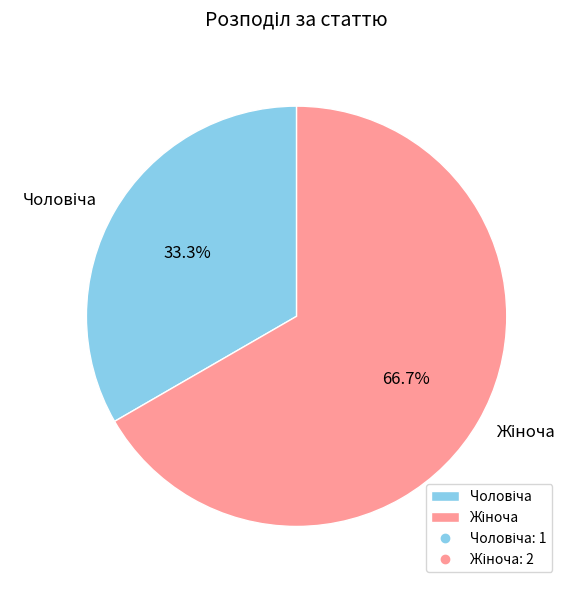

Does any single category account for the majority?

Yes